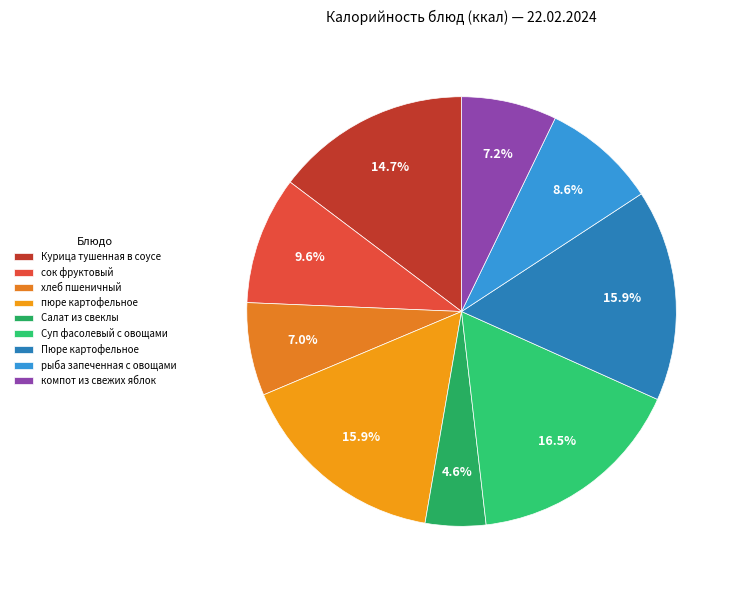

Does Суп фасолевый с овощами account for over 50% of the chart?

No